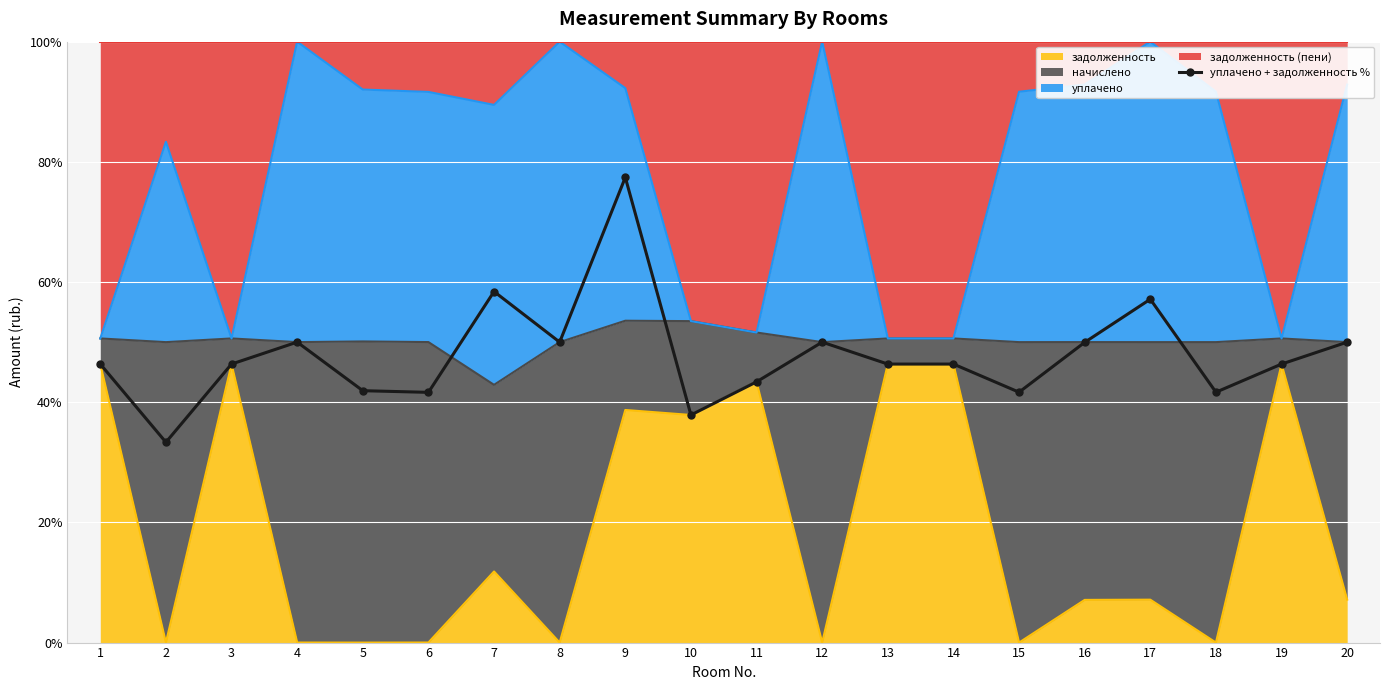

True or false: the data shows 72.5 at 19.

False